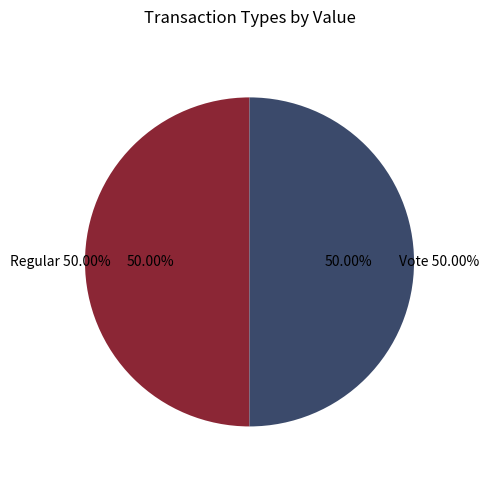

Is Regular the majority of the pie?

No